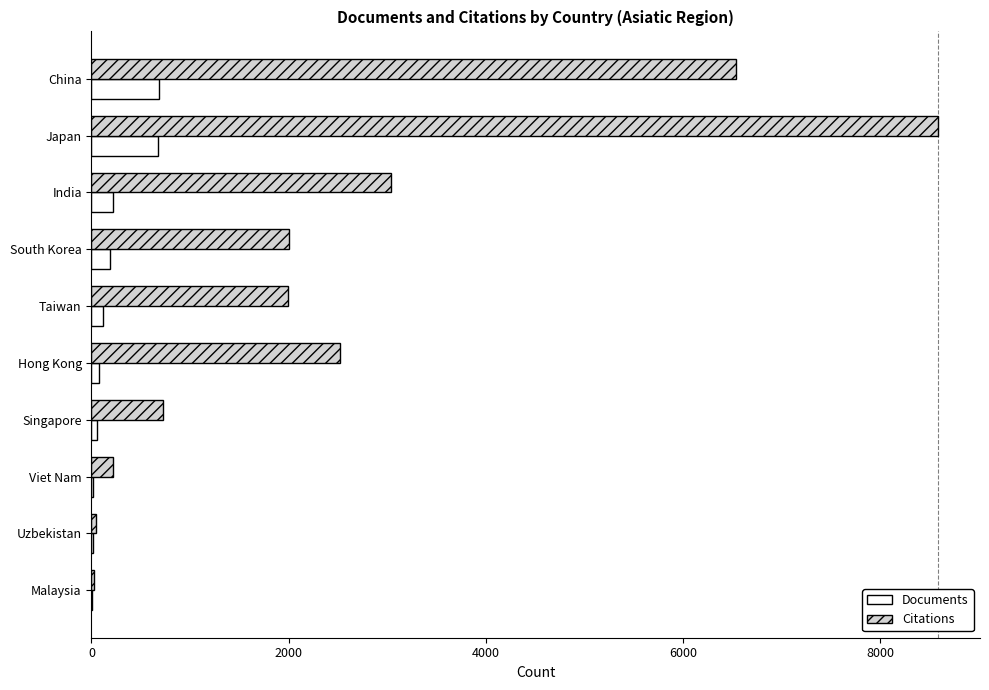

What are all the series names shown in the legend?

Documents, Citations